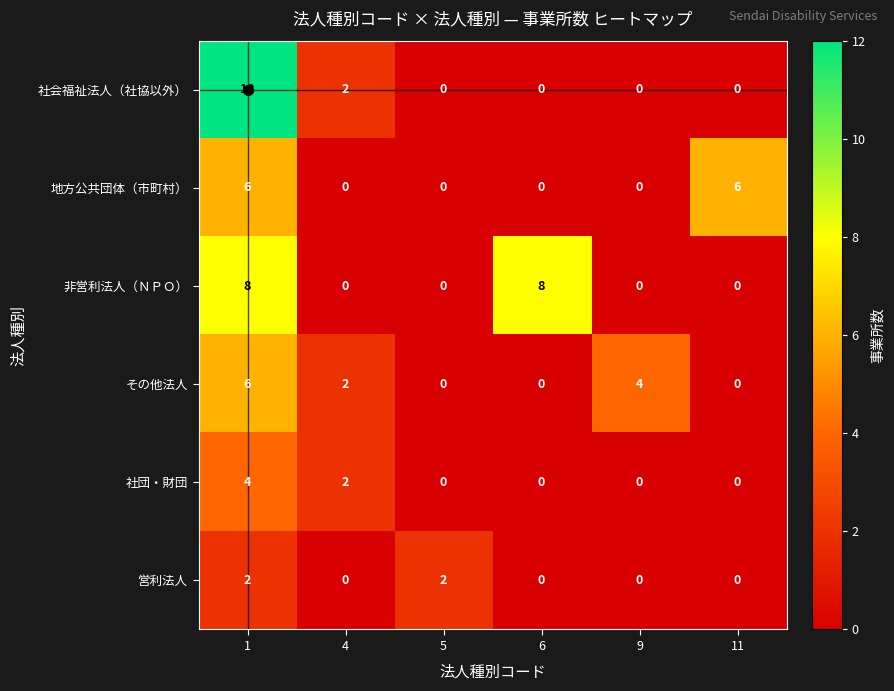

What is the total value across all series at 9?

4